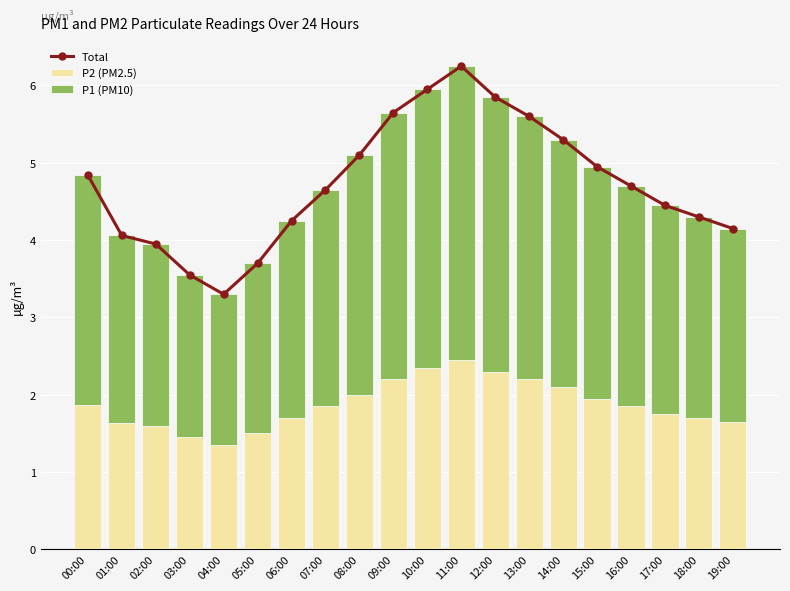

Which series has the largest range (max minus min)?

Total